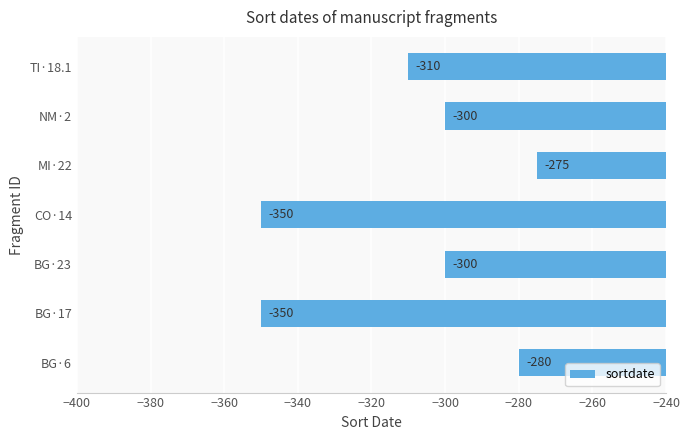

What is the maximum value shown in the chart?

-275